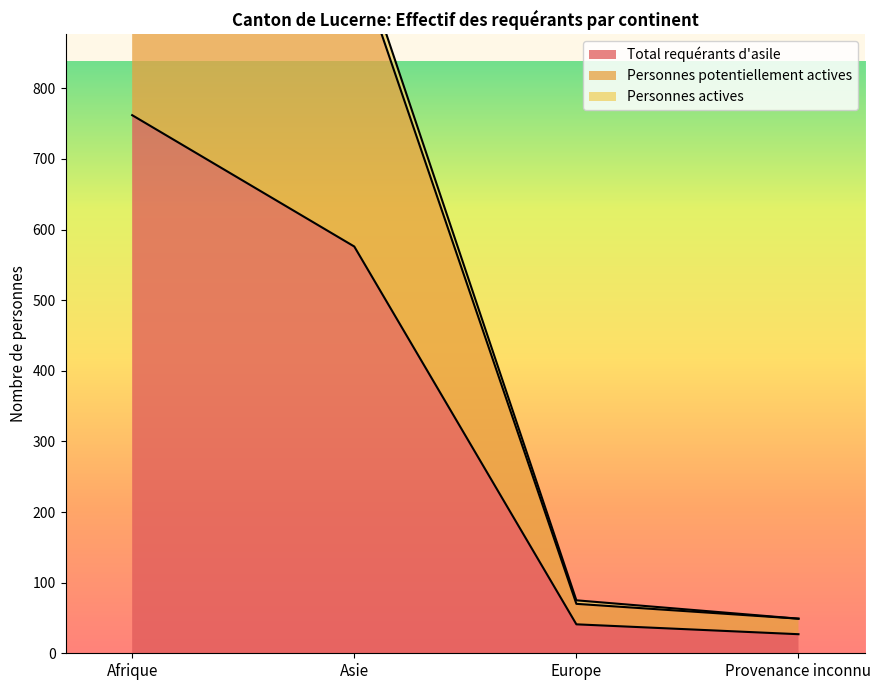

The value of Total requérants d'asile at Afrique is 205. True or false?

False